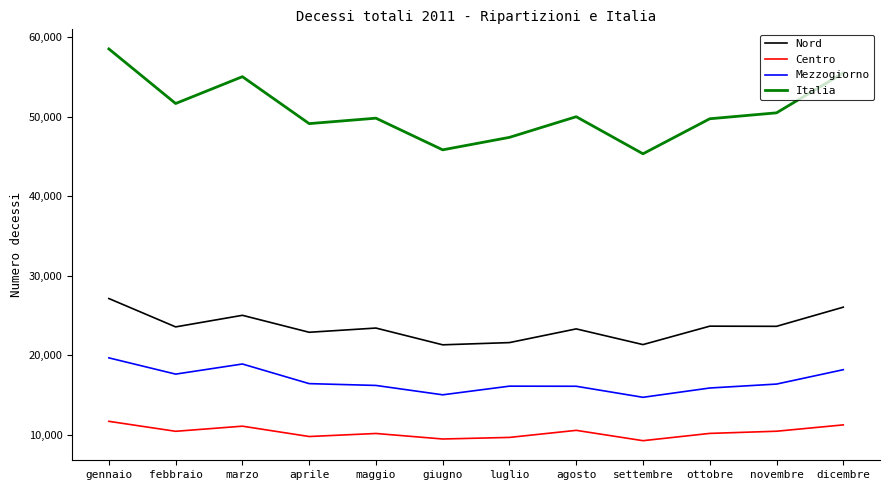

The Centro series shows 4927 at gennaio. True or false?

False